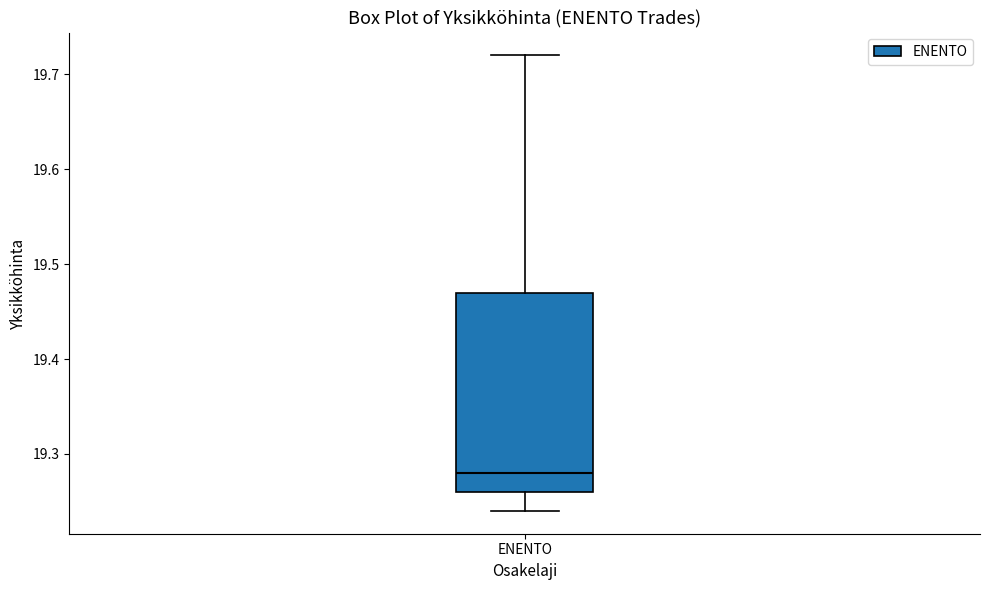

Transcribe this box plot: give where the median line is, the range the box spans, and where the two whiskers end, as read against the y-axis. The values are not printed on the chart, so give them approximately, as read against the axis.

median 19.28, box 19.26 to 19.47, whiskers 19.24 to 19.72